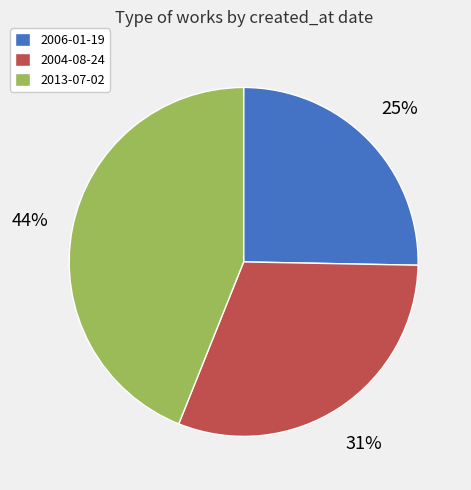

Is it true that 2013-07-02 is 44% of the pie?

True